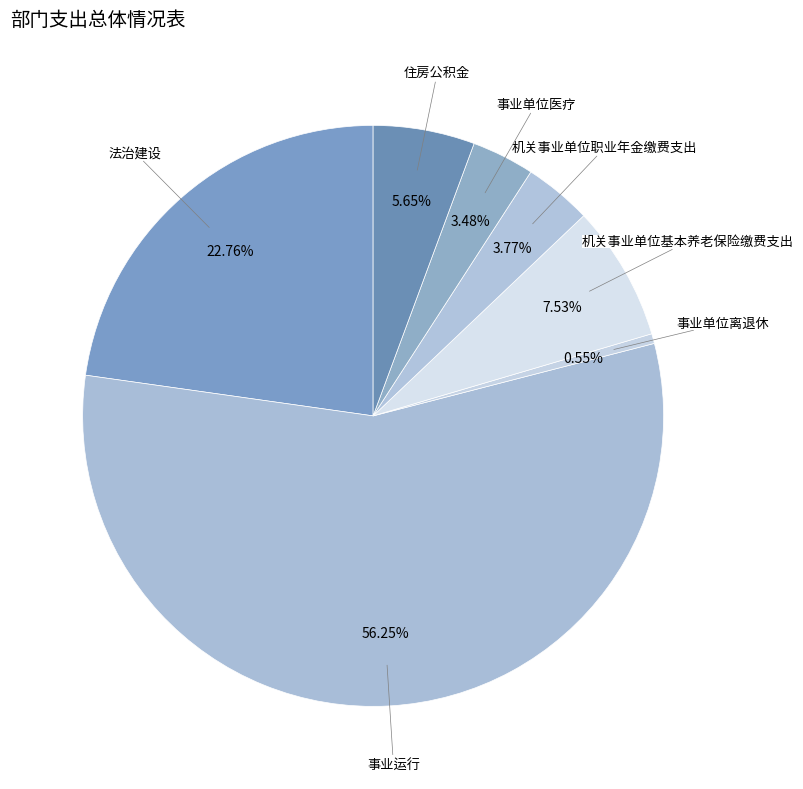

Count the number of slices in the pie.

7